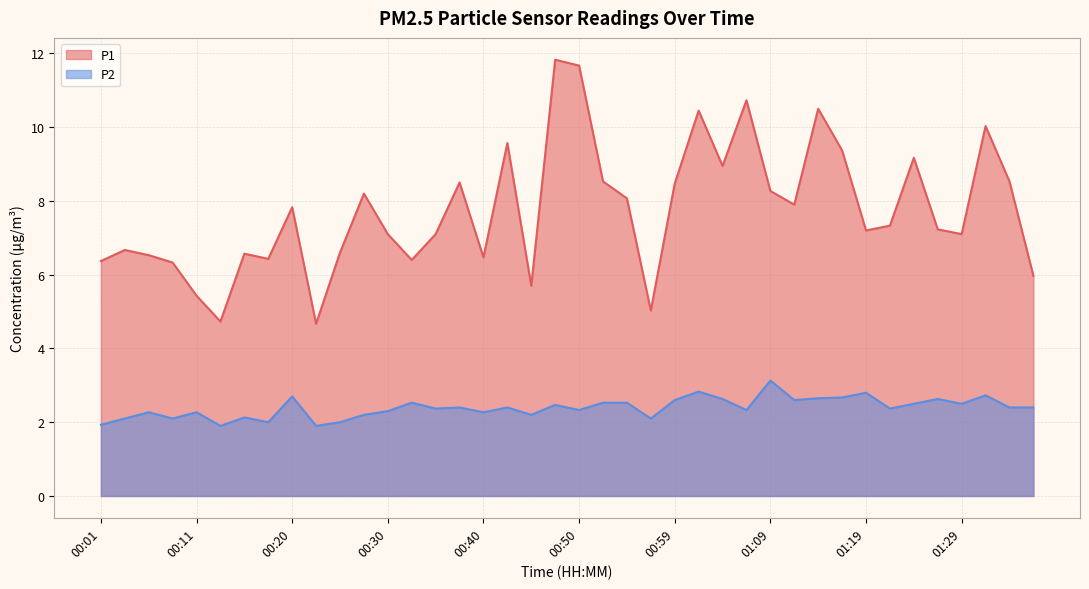

What is the total value across all series at 01:07?

13.1